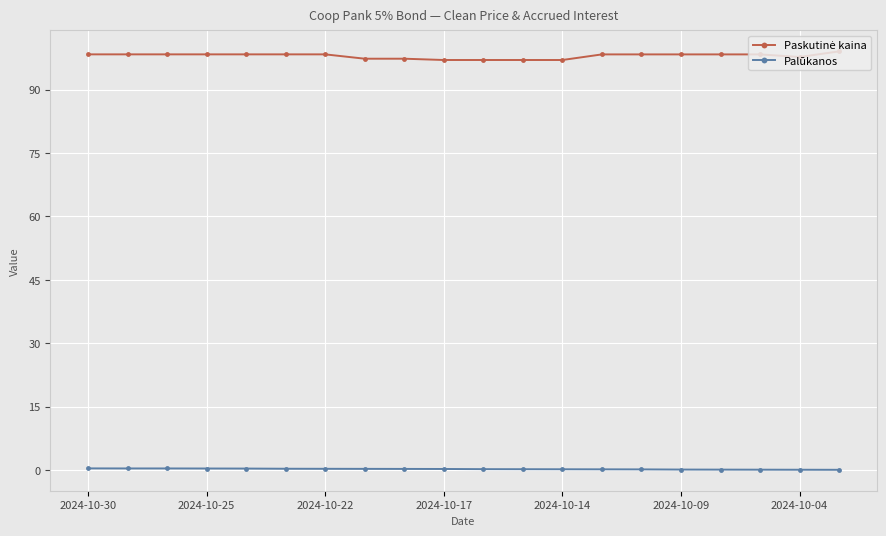

What is the maximum value shown in the chart?

99.0